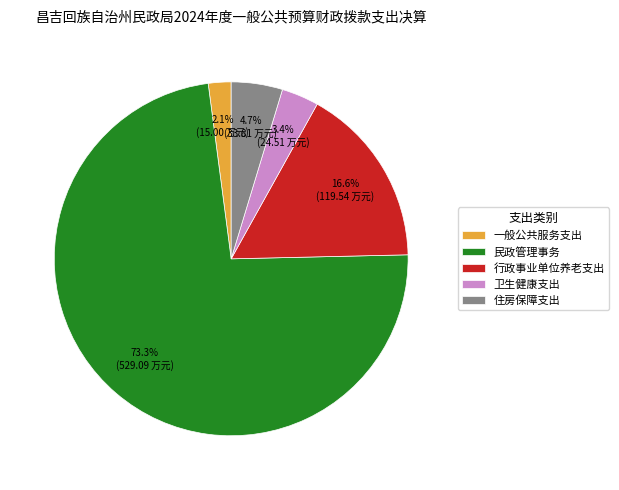

What is the smallest slice in the pie chart?

一般公共服务支出